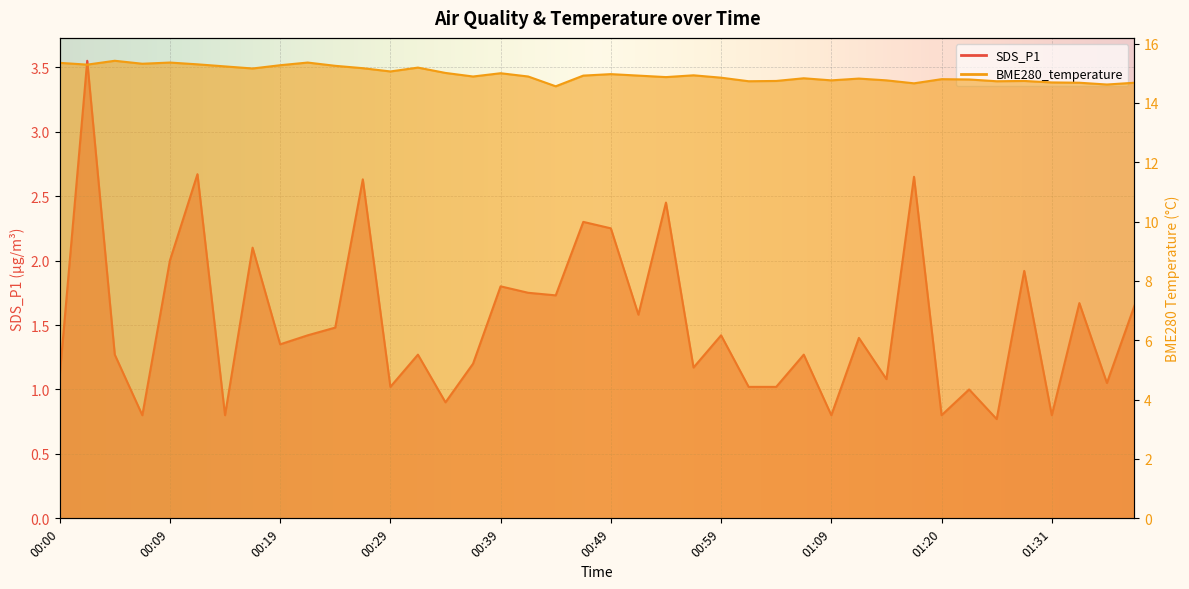

Which label corresponds to the largest value in the chart?

00:05